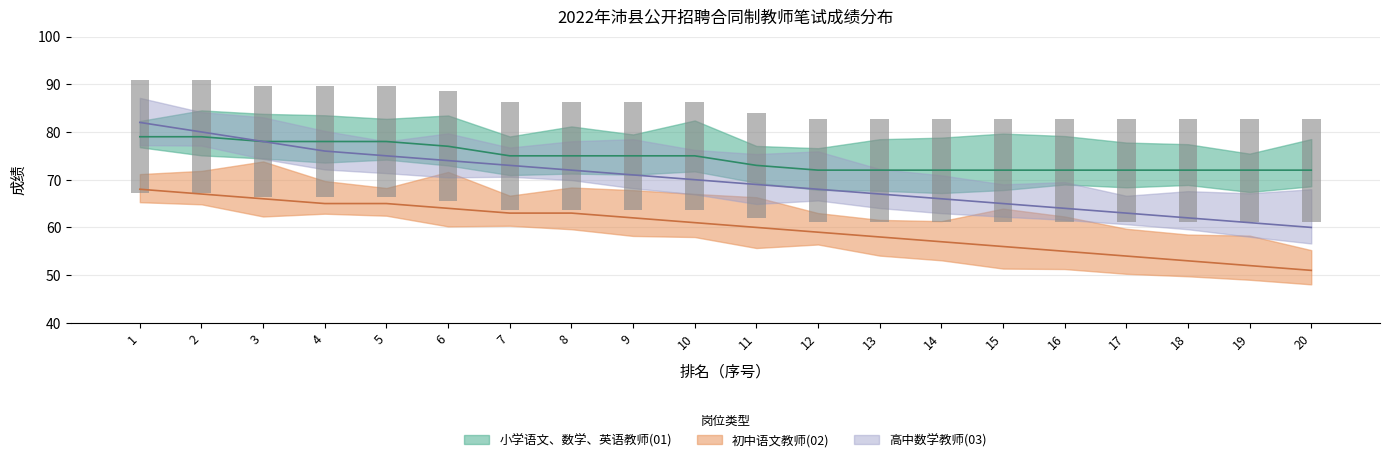

At which label does 初中语文教师(02) first exceed 61?

1